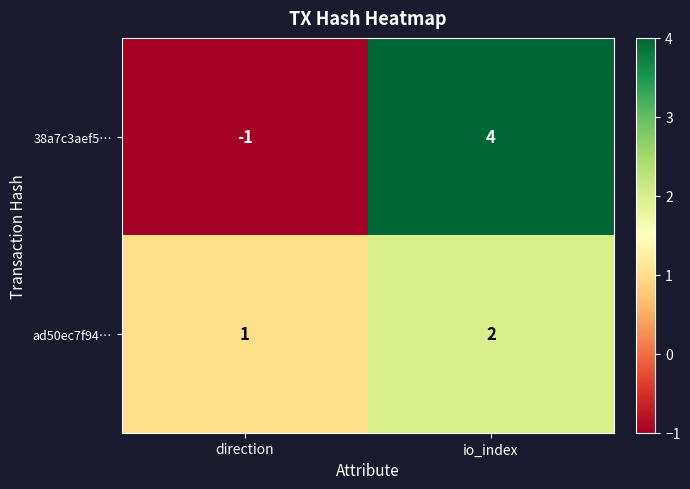

Which category has the lowest value across all series?

direction